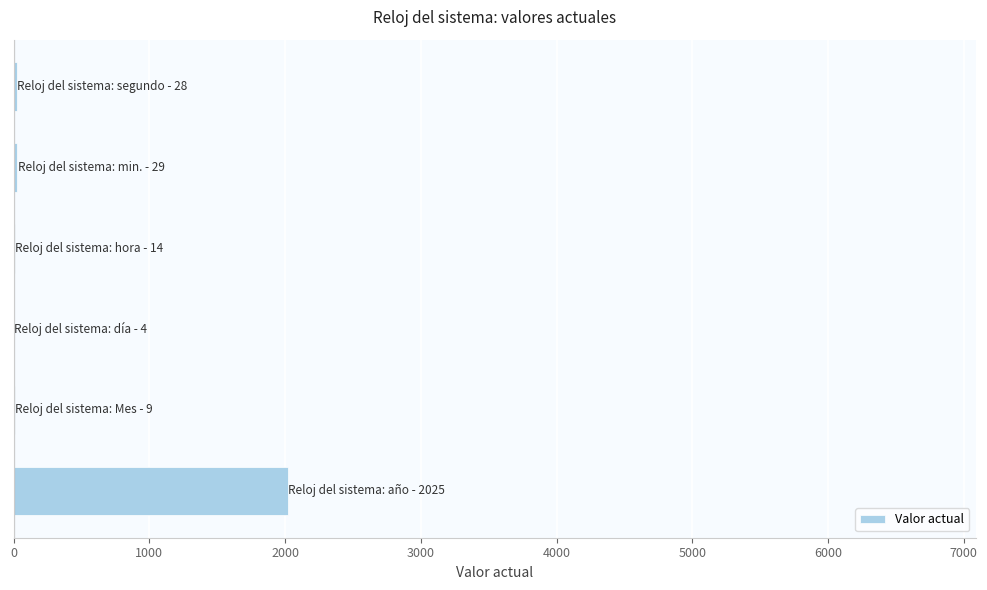

What is the sum of all values?

2109